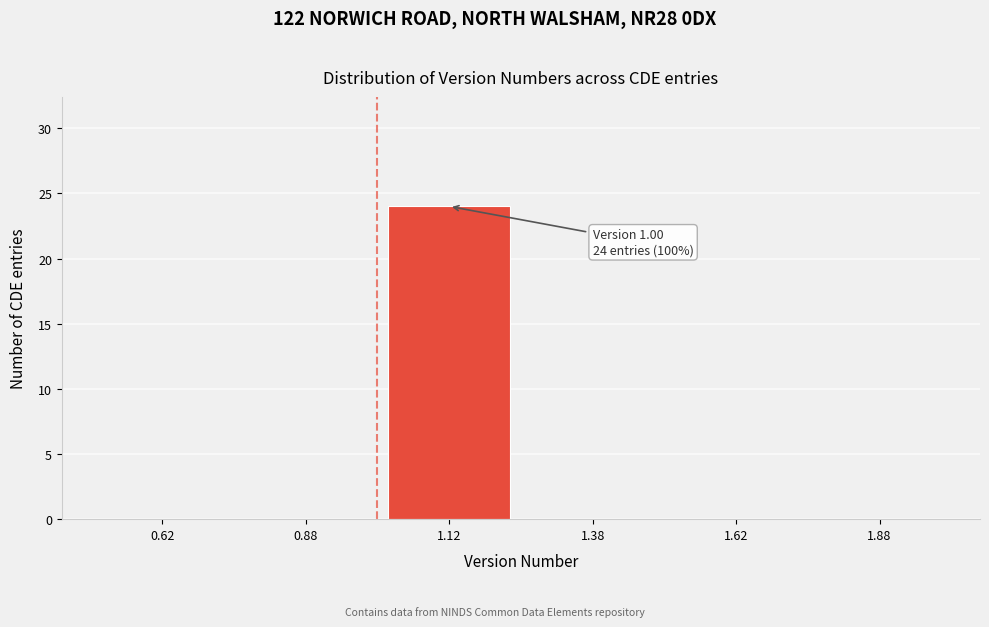

Which range on the x-axis has the tallest bar?

1.00 to 1.25